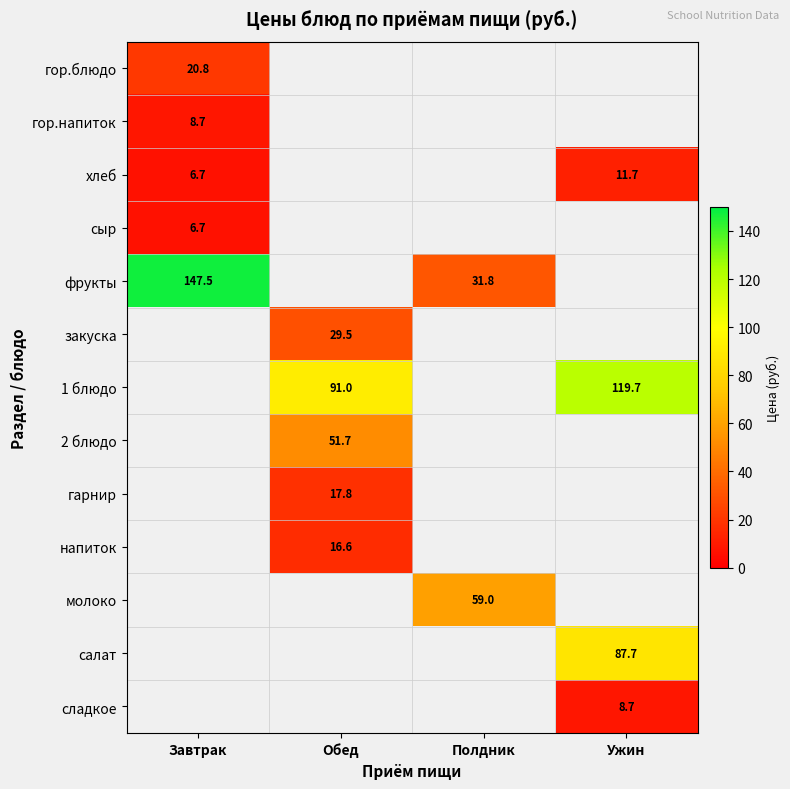

What is the difference between the хлеб values at Ужин and Завтрак?

5.0